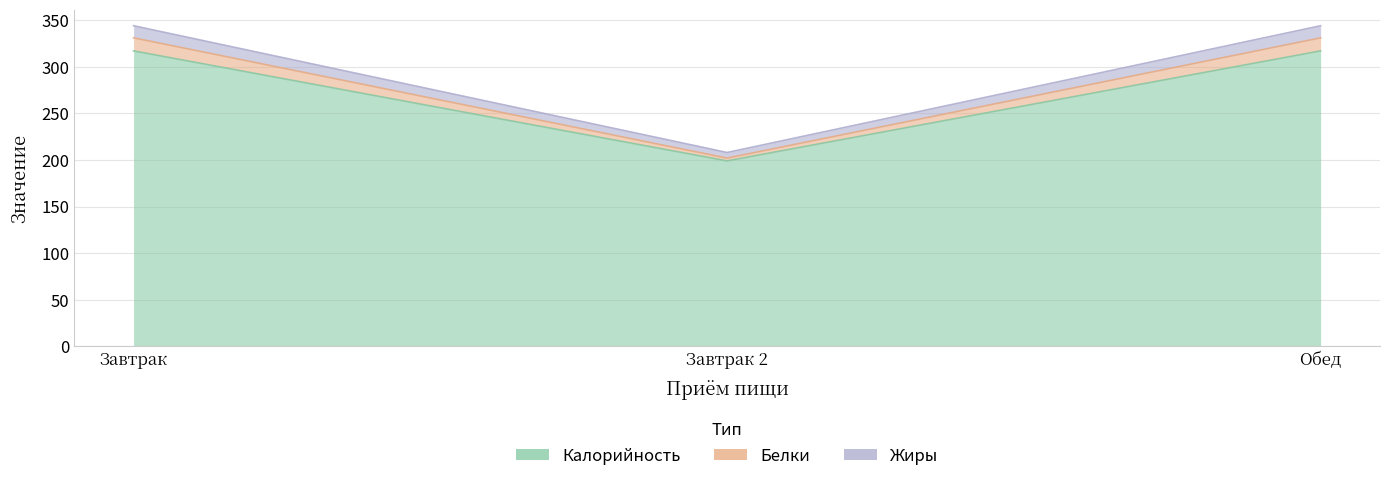

What is the difference between the highest and lowest values at Завтрак?

27